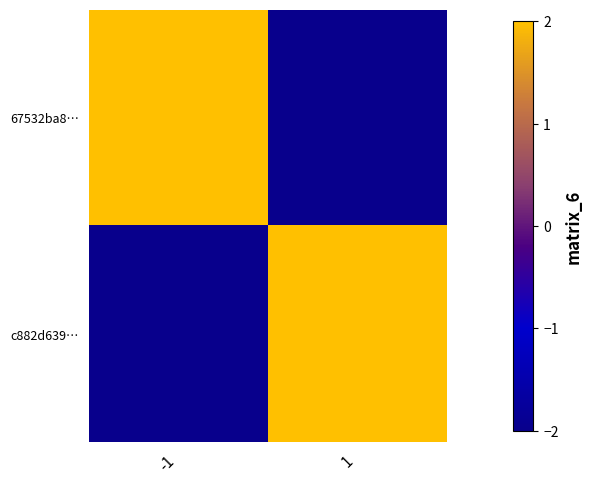

What is the smallest value displayed?

-2